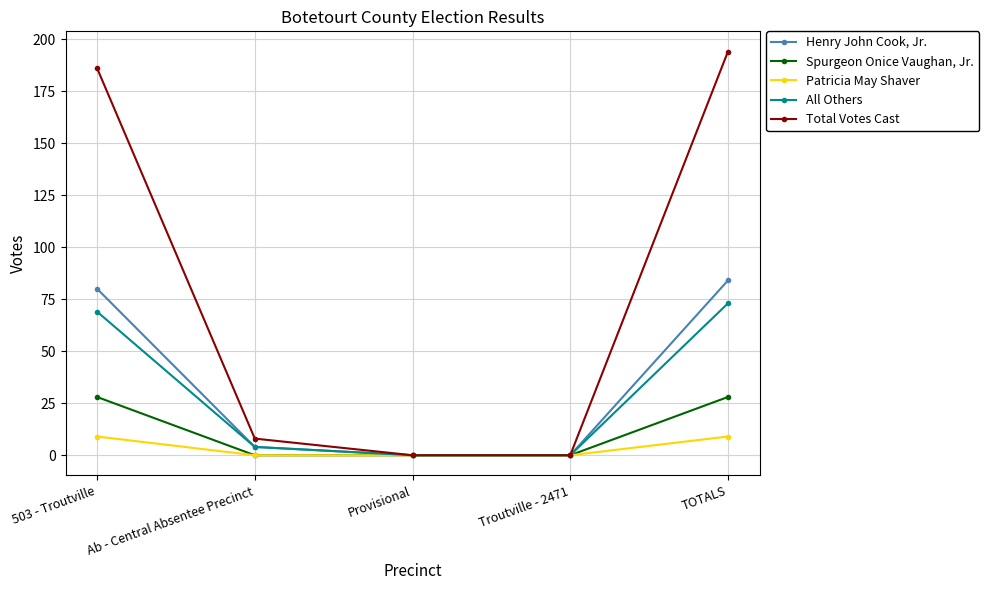

What is the maximum value shown in the chart?

194